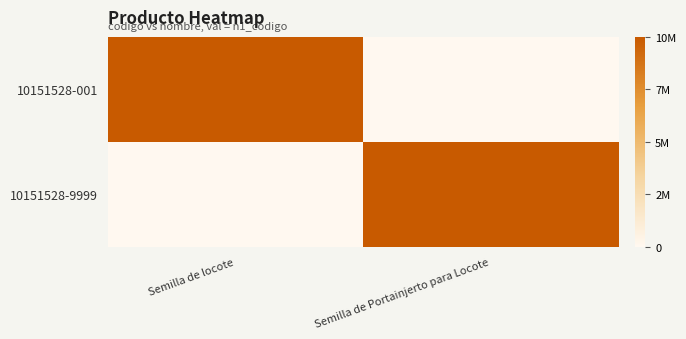

Rank the series at Semilla de locote from lowest to highest value.

10151528-9999, 10151528-001